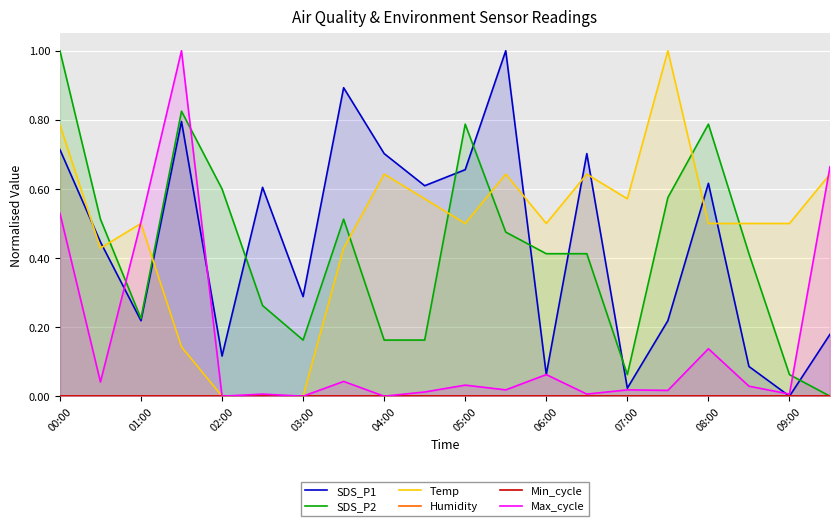

How many data points does each series have?

20